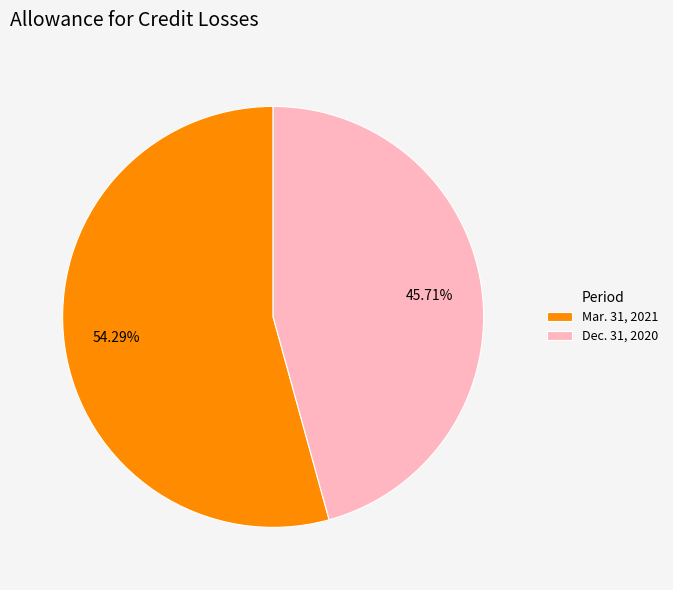

Do Dec. 31, 2020 and Mar. 31, 2021 together represent more than half of the pie?

Yes